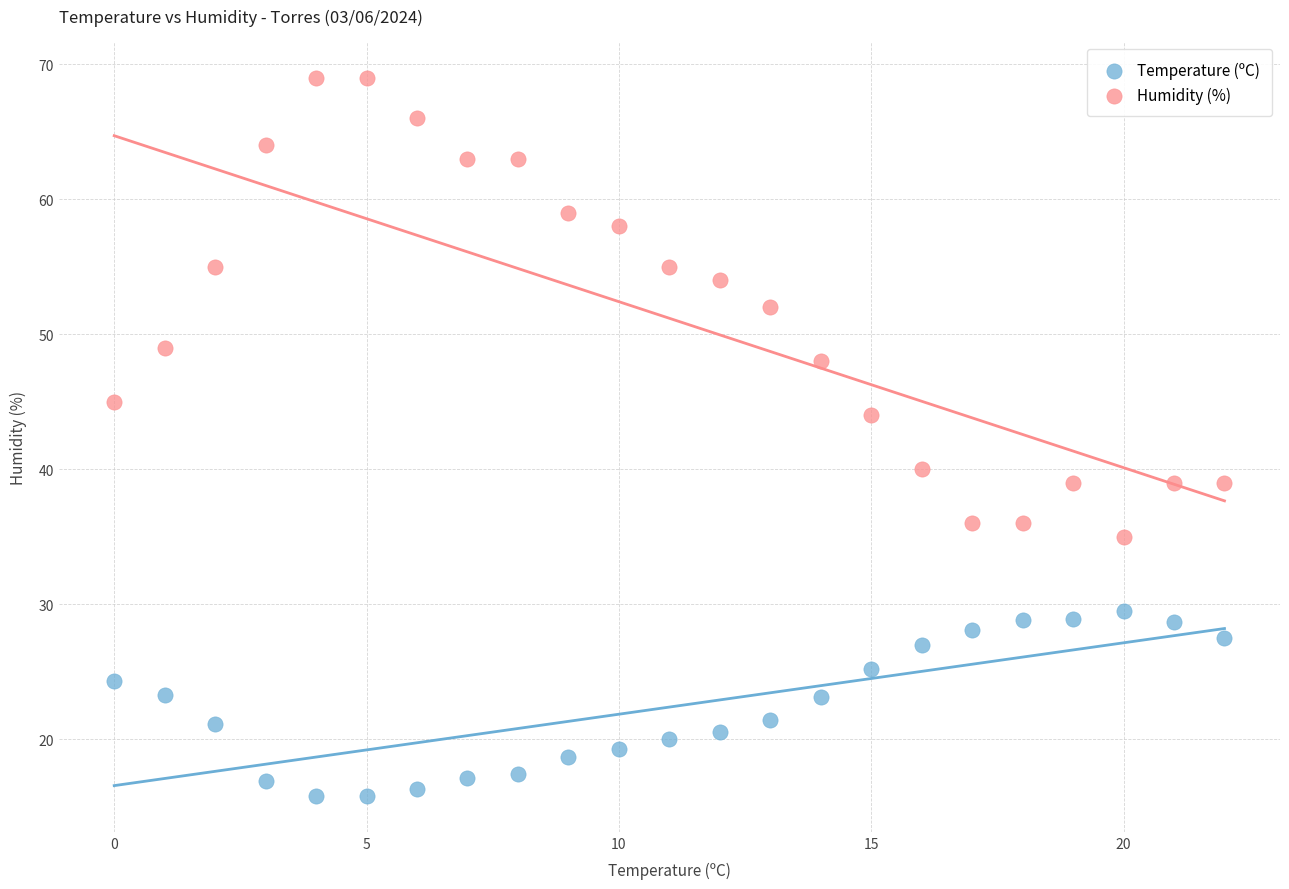

Which series contains the highest Y value?

Humidity (%)